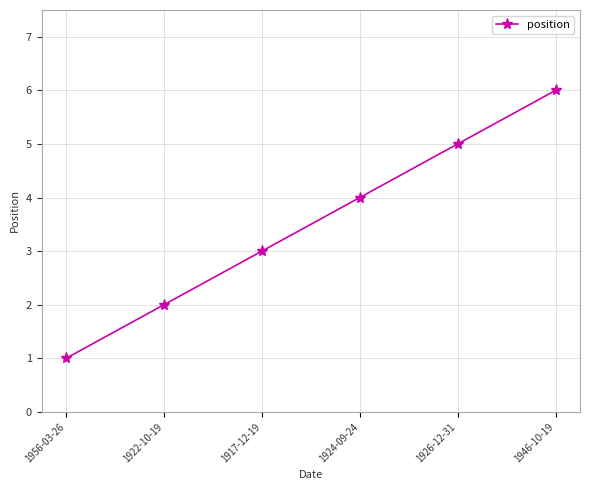

What is the difference between the maximum and minimum values?

5